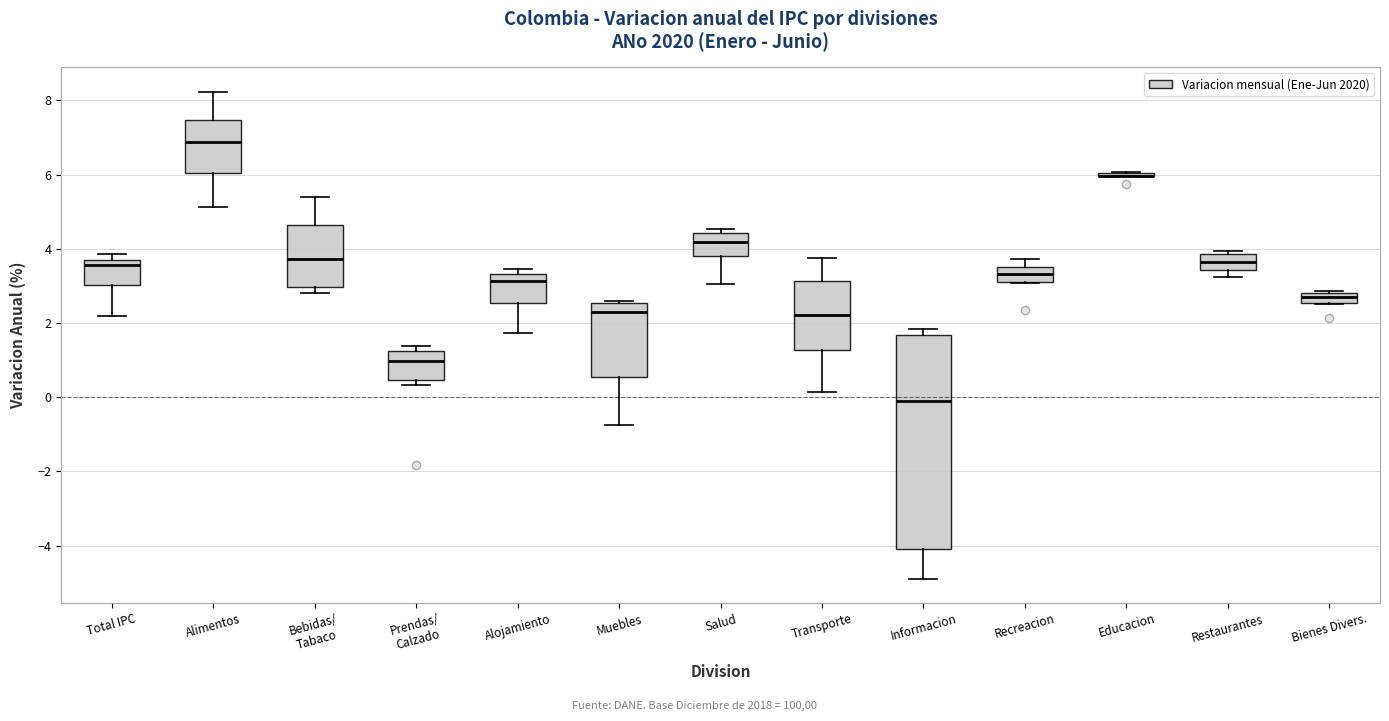

Comparing the boxes themselves (not the whiskers), which one is the tallest?

Informacion